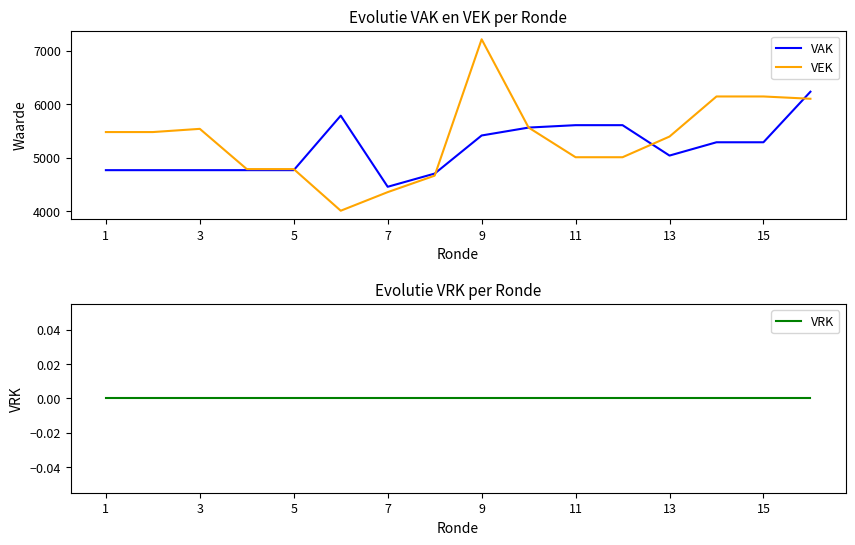

In VEK, how many points are higher than both neighbors (excluding endpoints)?

2